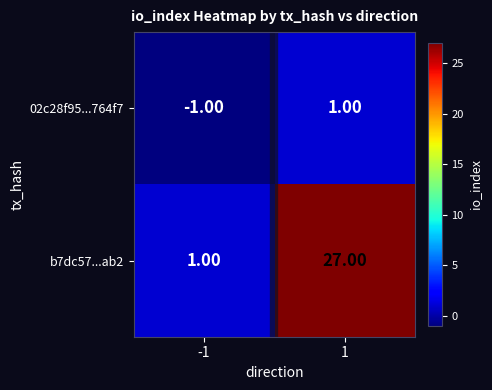

What is the total value across all series at 1?

28